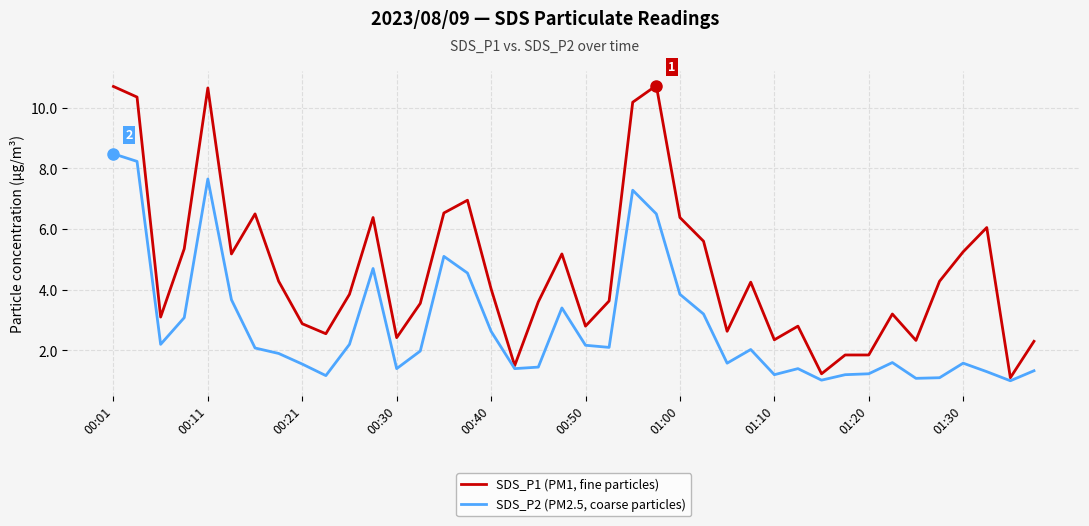

List the series in order of their overall mean, lowest first.

SDS_P2 (PM2.5, coarse particles), SDS_P1 (PM1, fine particles)